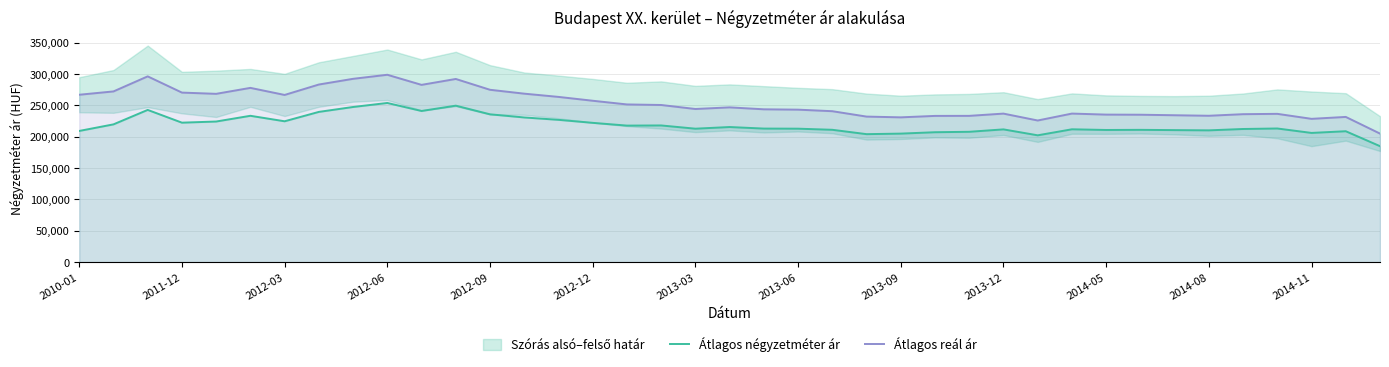

True or false: Átlagos reál ár and Átlagos négyzetméter ár intersect in this chart.

False